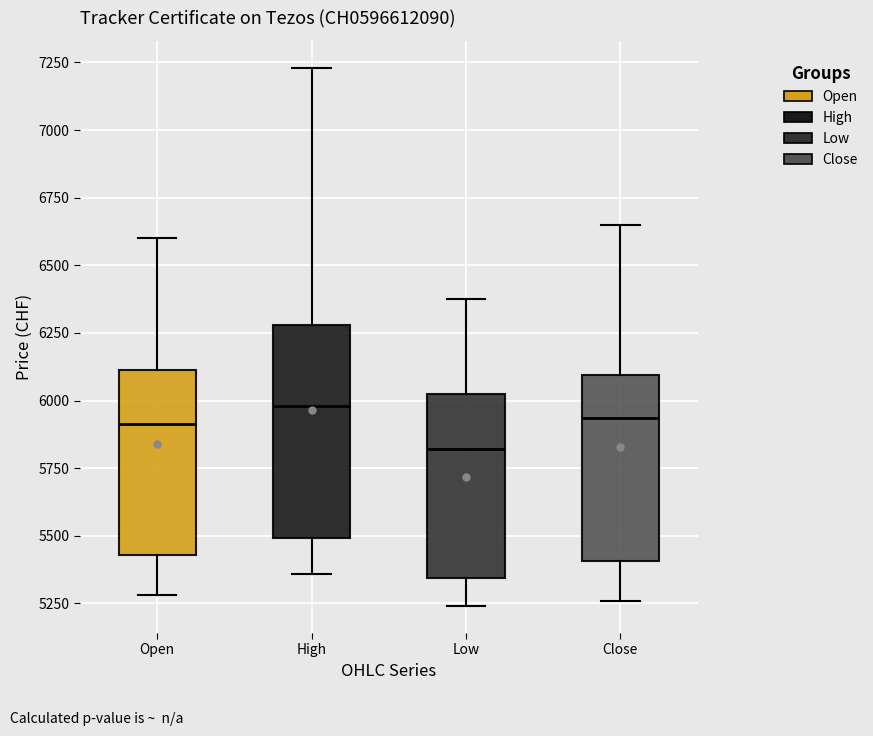

Reading left to right, transcribe this box plot: for each box, give where its median line is, the range the box spans, and where its two whiskers end, as read against the y-axis. The values are not printed on the chart, so give them approximately, as read against the axis.

Open: median 5900, box 5450 to 6100, whiskers 5300 to 6600
High: median 6000, box 5500 to 6300, whiskers 5350 to 7250
Low: median 5800, box 5350 to 6050, whiskers 5250 to 6400
Close: median 5950, box 5400 to 6100, whiskers 5250 to 6650